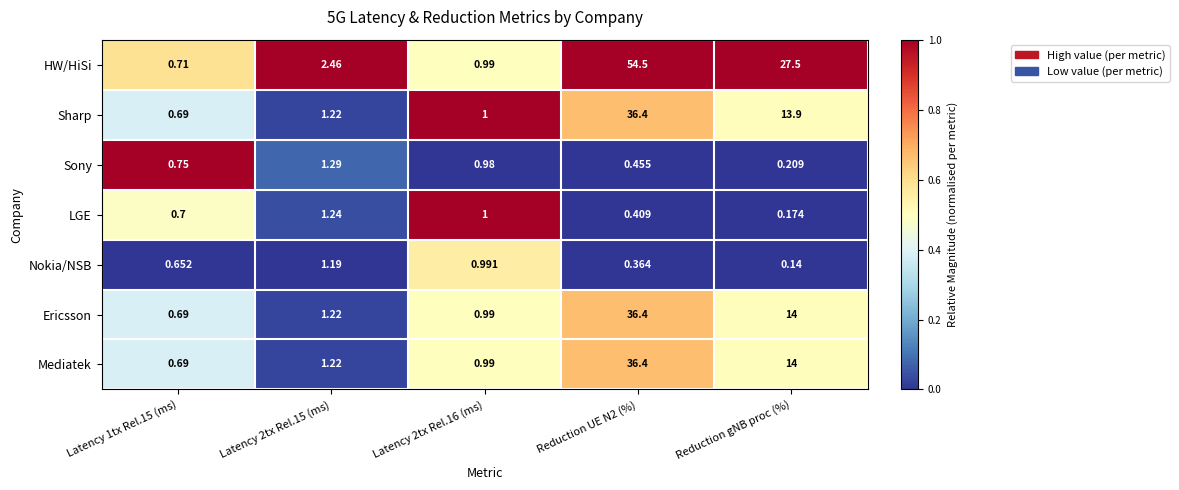

Which series changed the most between Latency 2tx Rel.15 (ms) and Reduction UE N2 (%)?

HW/HiSi